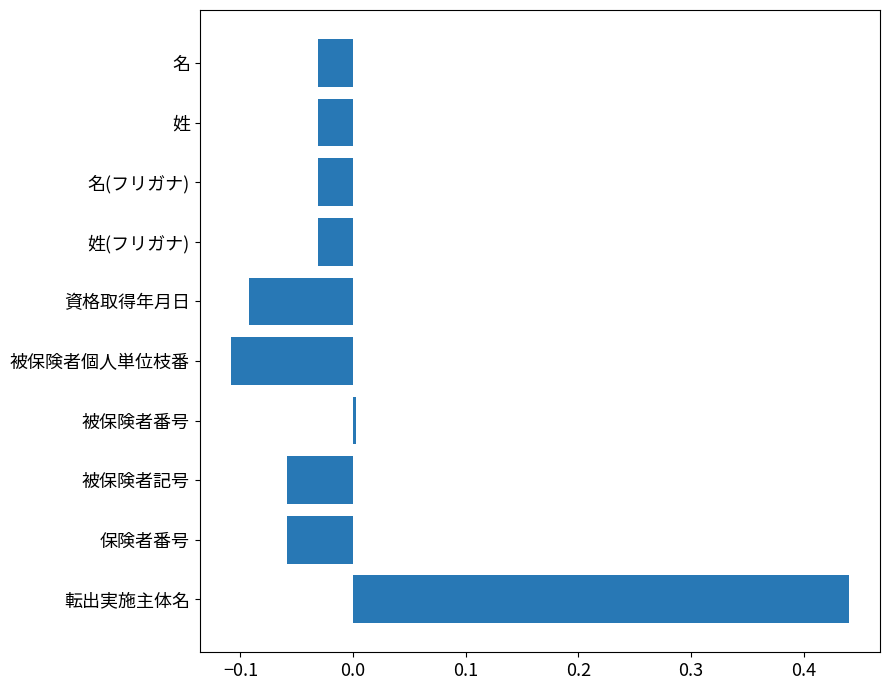

The value at 名 is -0.0. True or false?

True